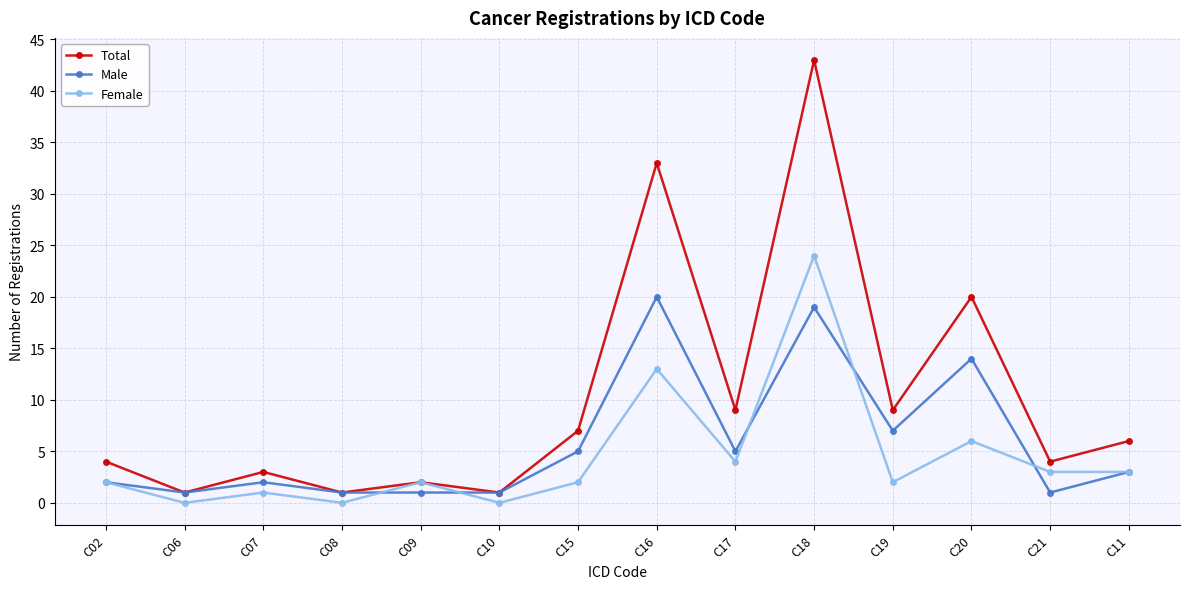

Is it true that Female equals 0 at C10?

True